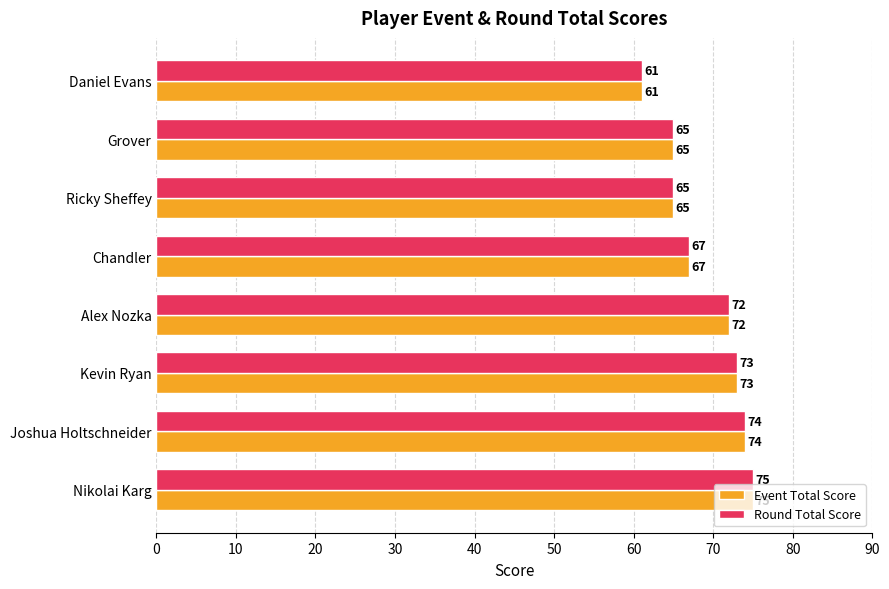

Is it true that Event Total Score equals 74 at Joshua Holtschneider?

True